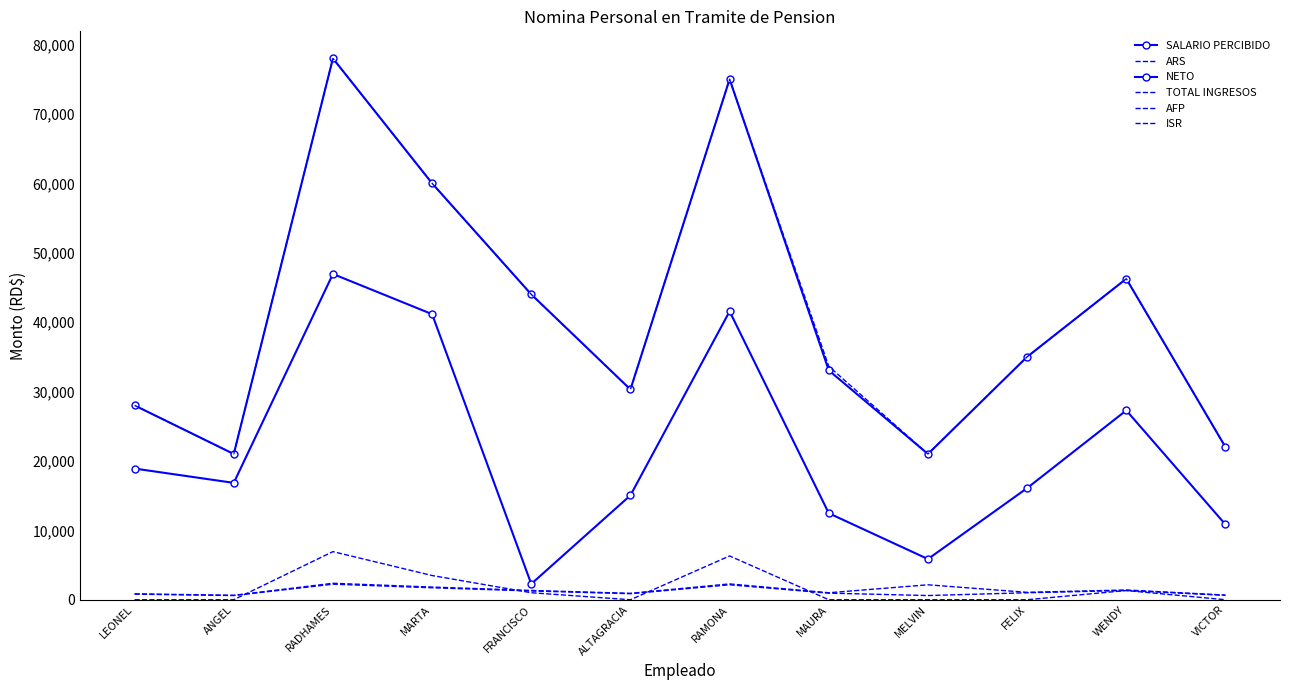

The value of TOTAL INGRESOS at FRANCISCO is 44000.0. True or false?

True